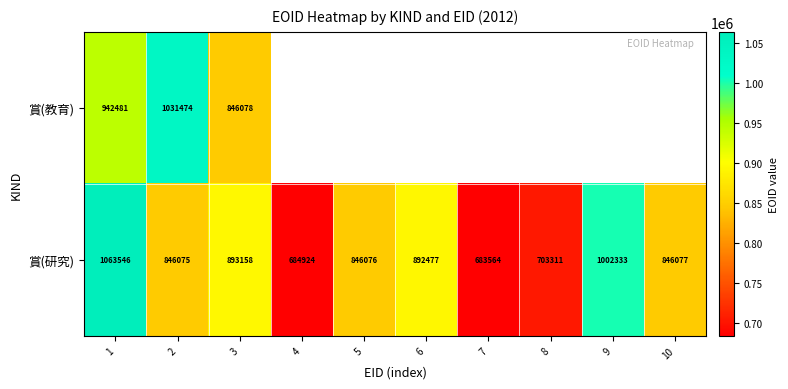

The value of 賞(研究) at 5 is 173027. True or false?

False